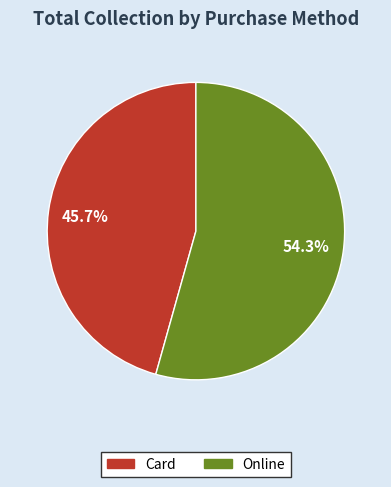

Which slice represents more than half of the pie?

Online